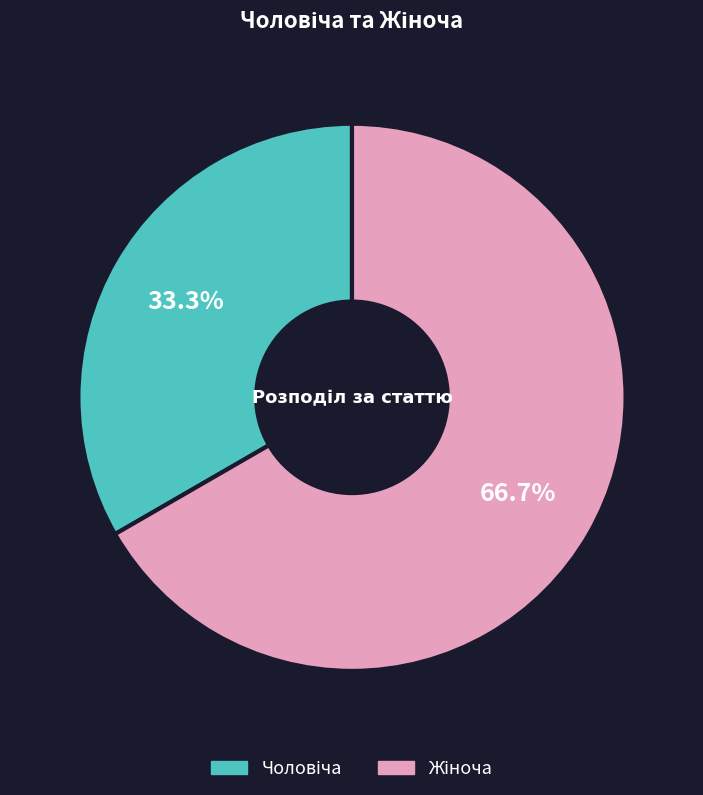

How many slices are in this pie chart?

2